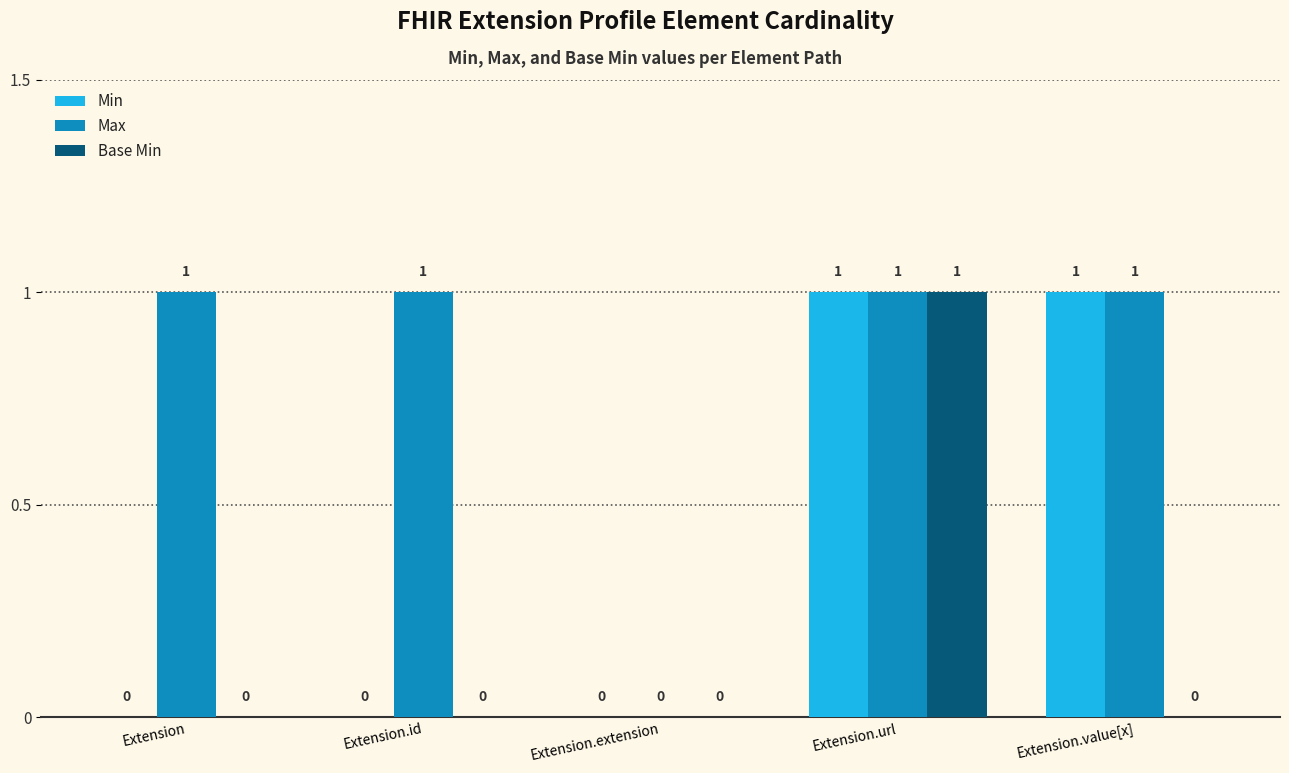

Between Extension and Extension.extension, which series saw the biggest shift?

Max